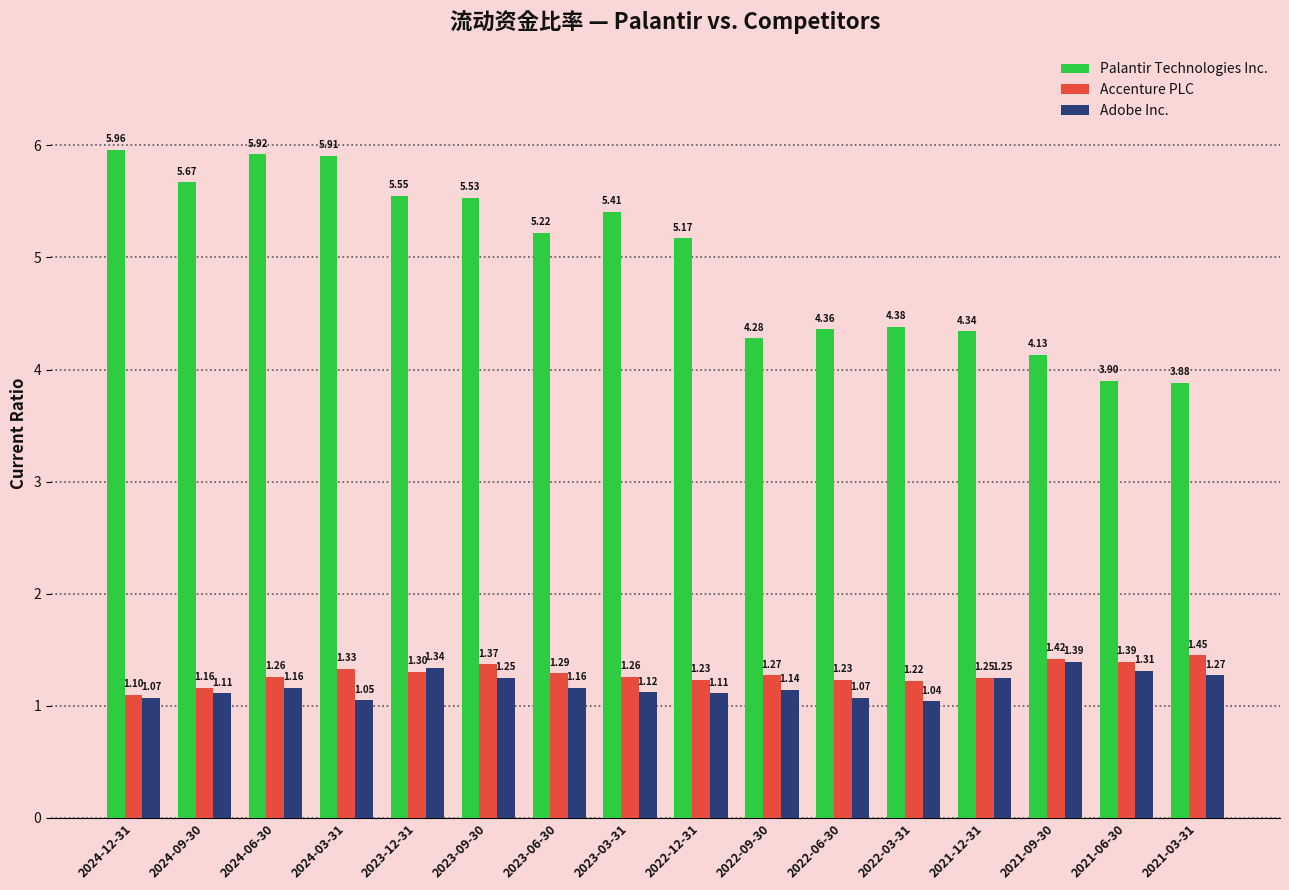

What is the sum of the Adobe Inc. values at 2021-09-30 and 2024-03-31?

2.4